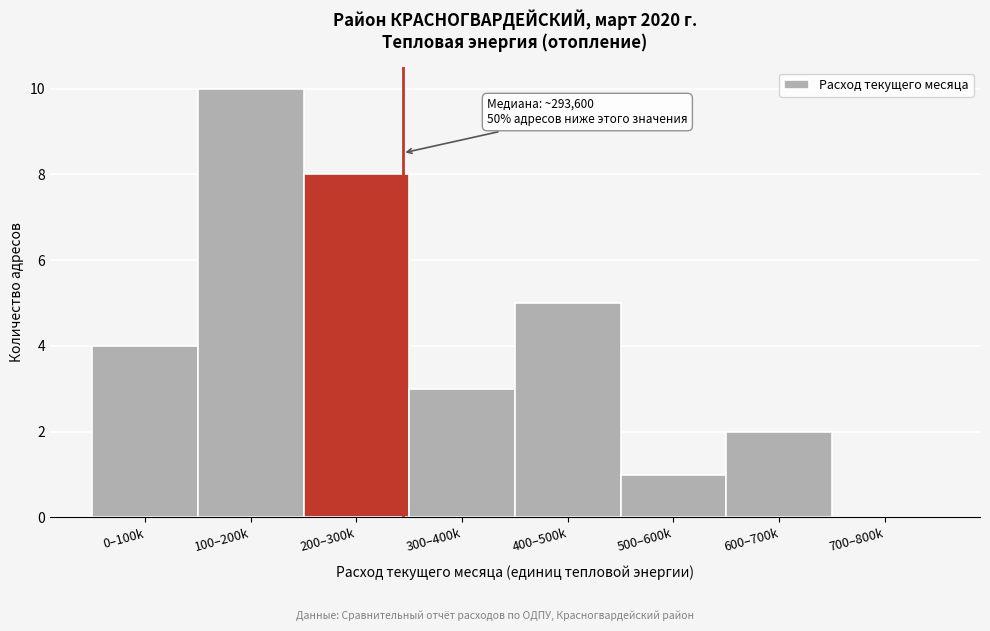

Reading right to left, extract all data points from this chart.

700–800k=0	600–700k=2	500–600k=1	400–500k=5	300–400k=3	200–300k=8	100–200k=10	0–100k=4